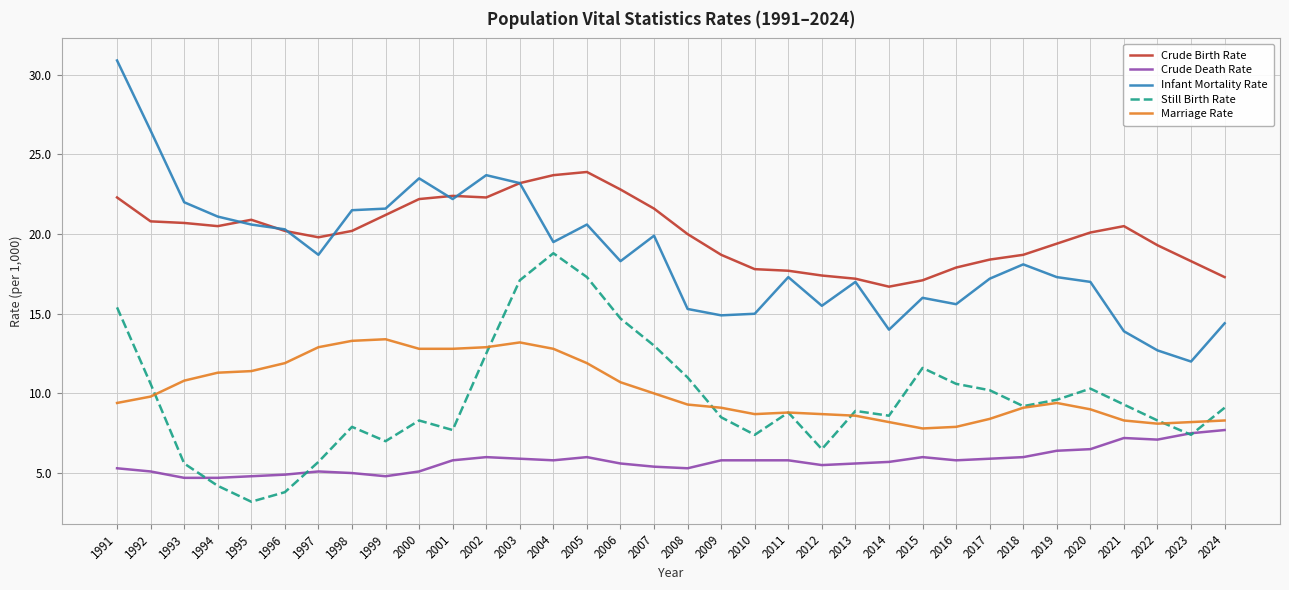

What is the difference between the highest and lowest values at 1999?

16.8